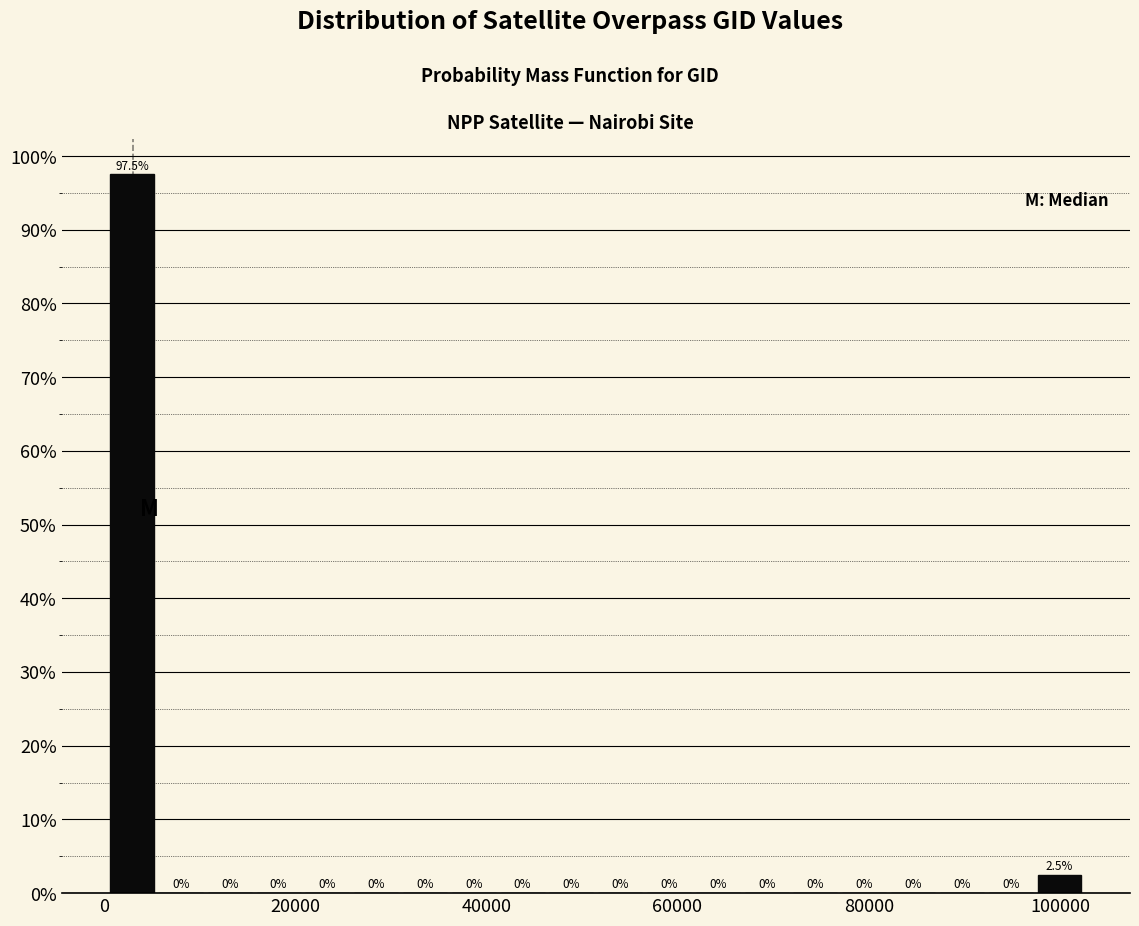

Read against the x-axis, roughly where is the centre of the tallest bar?

2000